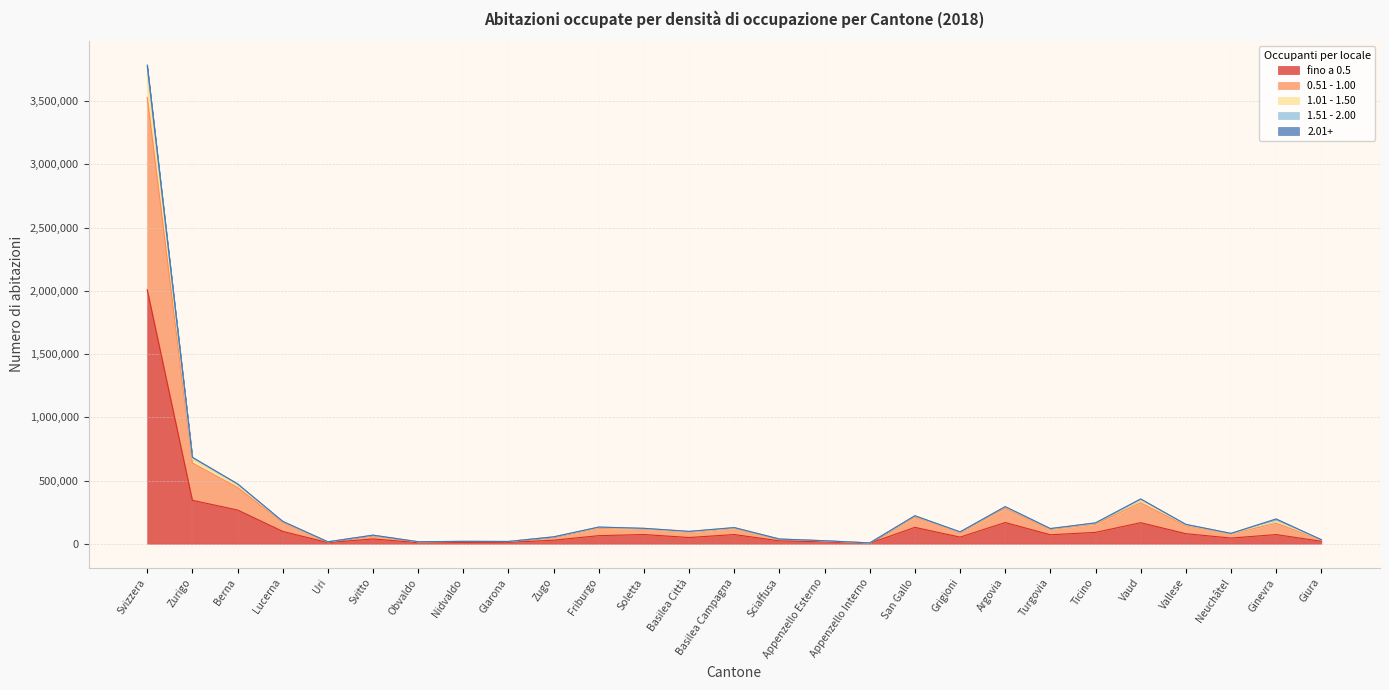

How many data points does each series have?

27